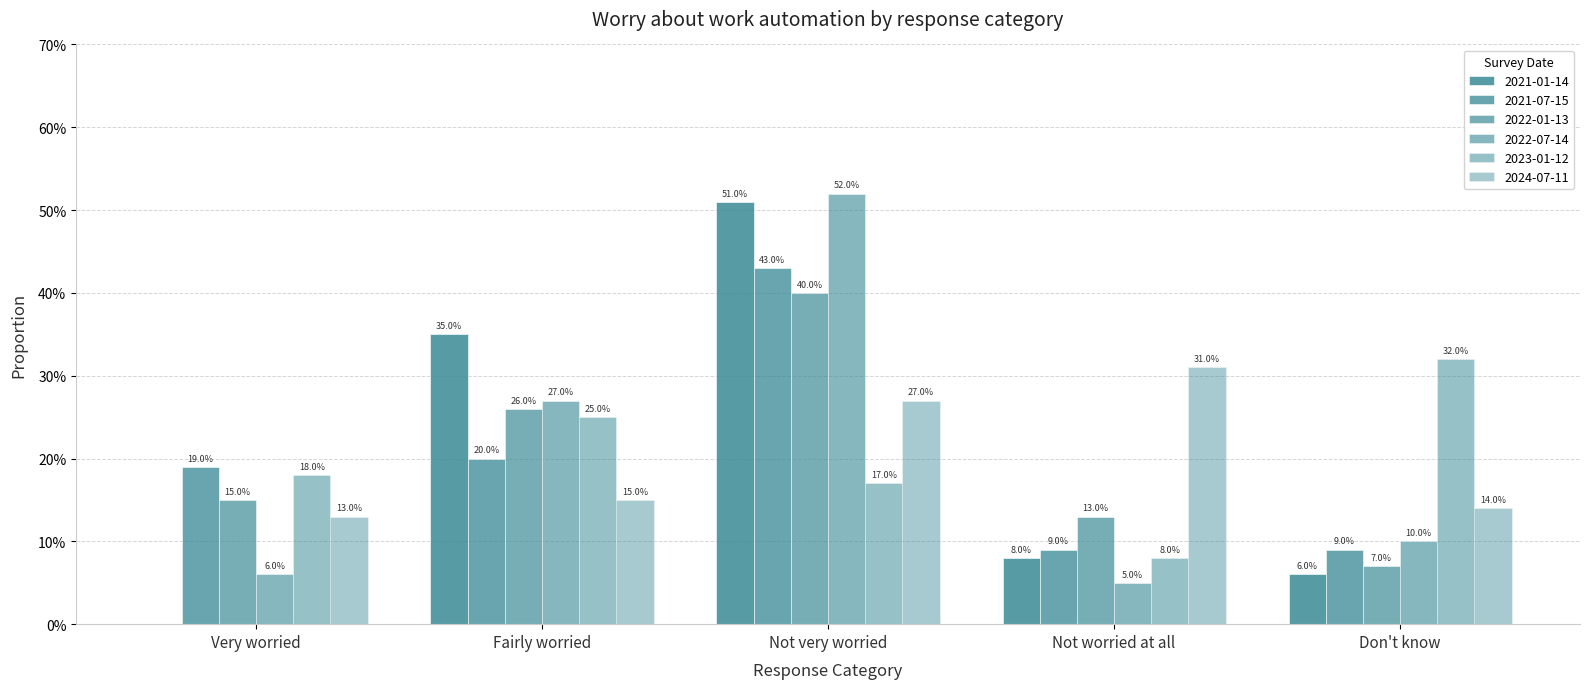

Is the value of 2021-01-14 at Fairly worried greater than the value of 2024-07-11 at Very worried?

Yes